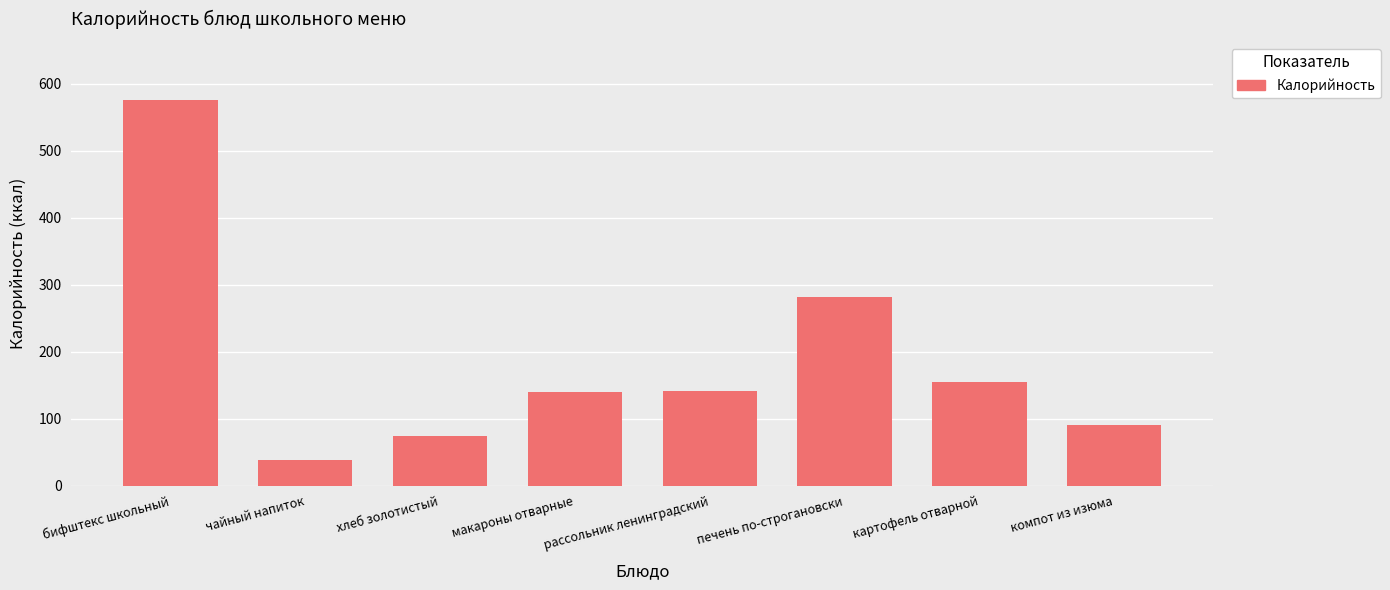

What is the greatest value displayed?

576